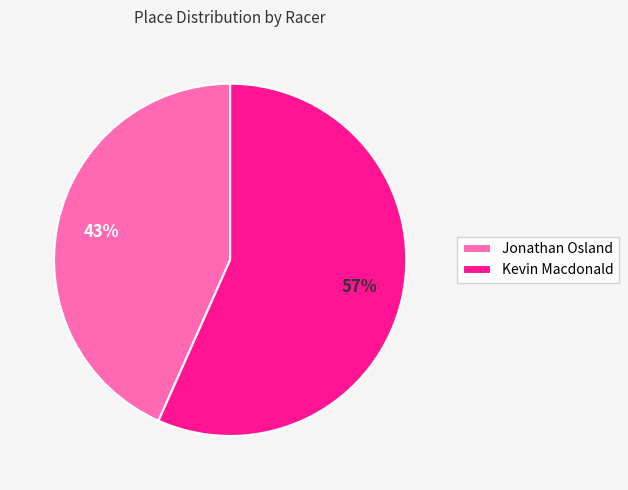

Is the sum of Kevin Macdonald and Jonathan Osland greater than half?

Yes